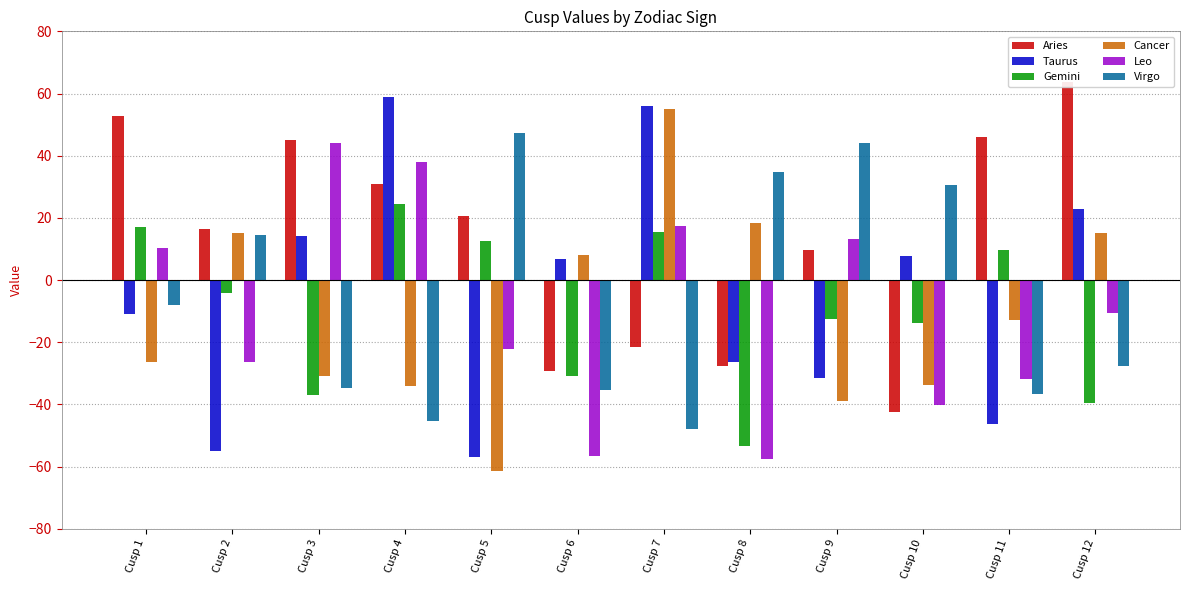

What is the average value of the Taurus series?

-5.1